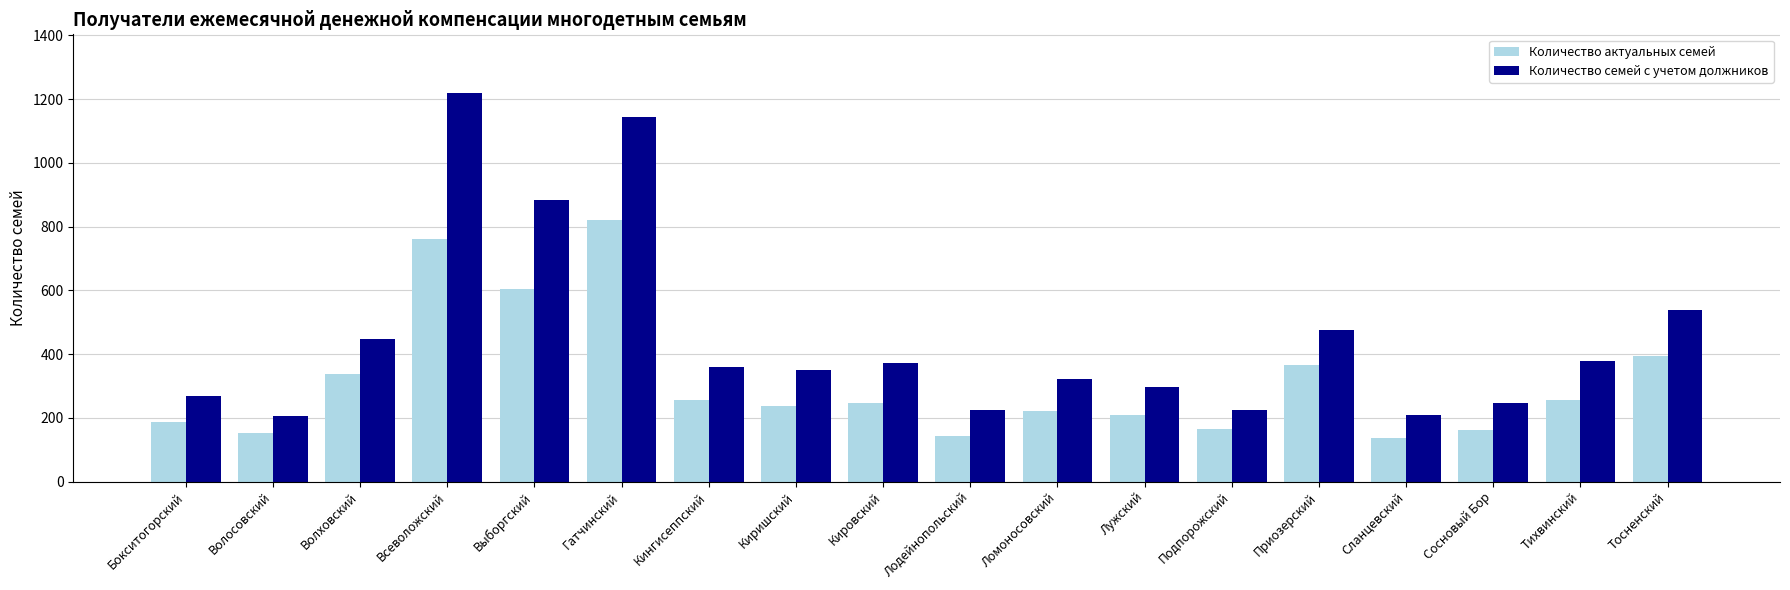

List the series in order of their peak value, lowest first.

Количество актуальных семей, Количество семей с учетом должников